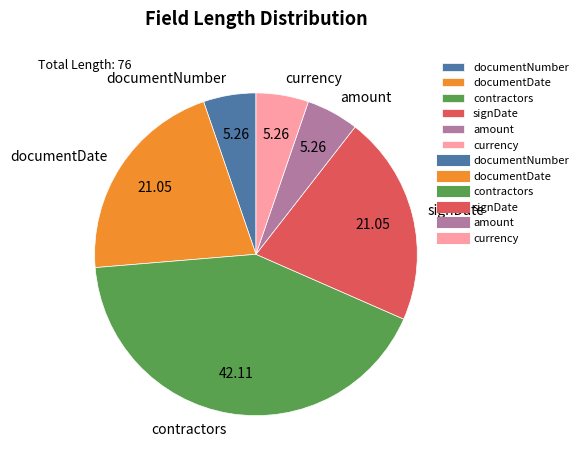

Is there a majority slice in this chart?

No